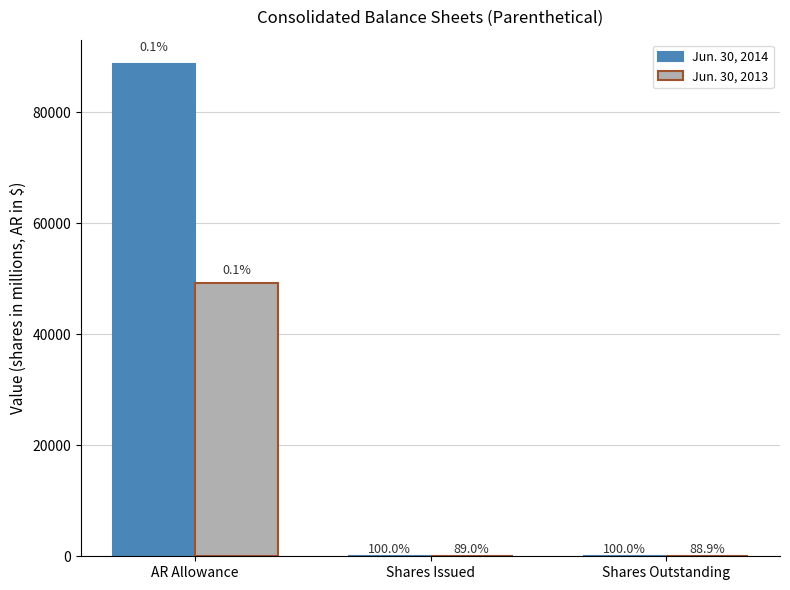

Are the bars horizontal?

No